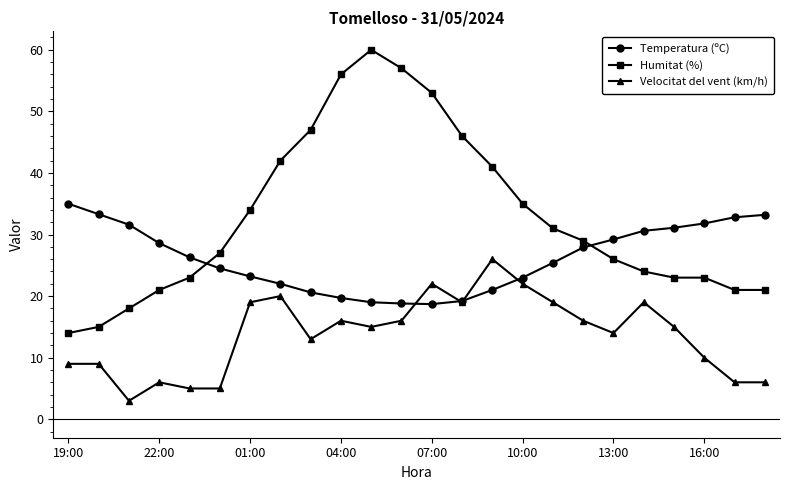

True or false: Humitat (%) and Temperatura (ºC) cross at least once.

True